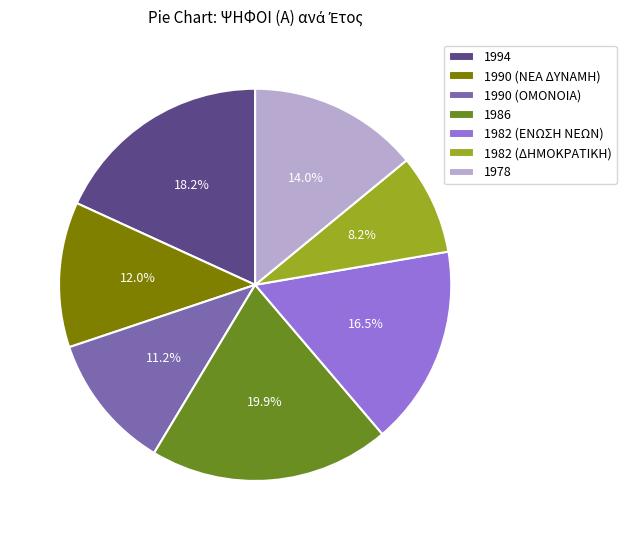

Which slice is the smallest?

1982 (ΔΗΜΟΚΡΑΤΙΚΗ)